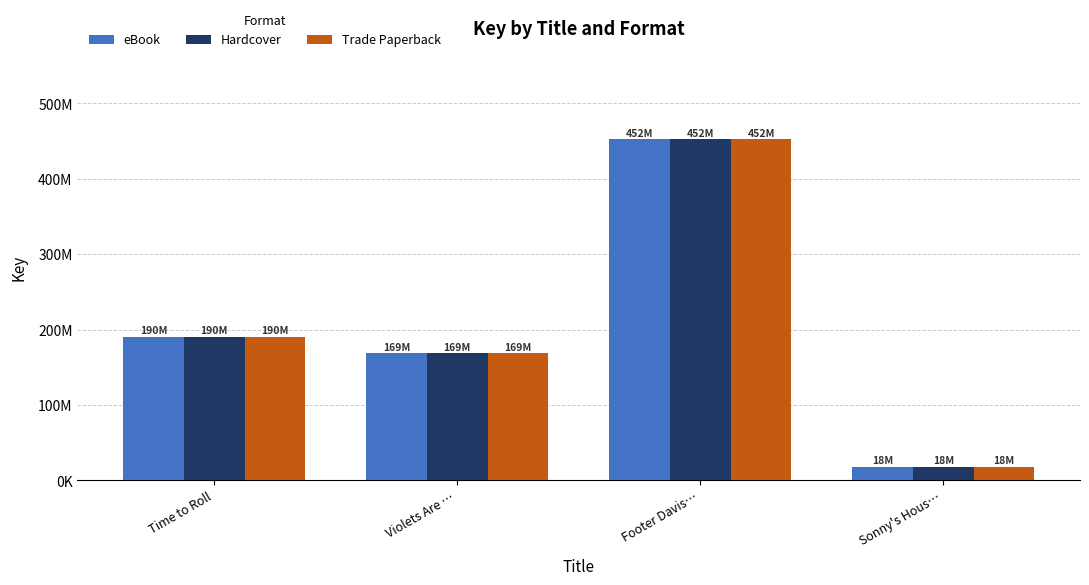

Reading left to right, what are all the values shown in this chart?

eBook: Time to Roll=190344953	Violets Are …=168873401	Footer Davis…=452186024	Sonny's Hous…=17877233
Hardcover: Time to Roll=190344953	Violets Are …=168873401	Footer Davis…=452186024	Sonny's Hous…=17877233
Trade Paperback: Time to Roll=190344953	Violets Are …=168873401	Footer Davis…=452186024	Sonny's Hous…=17877233